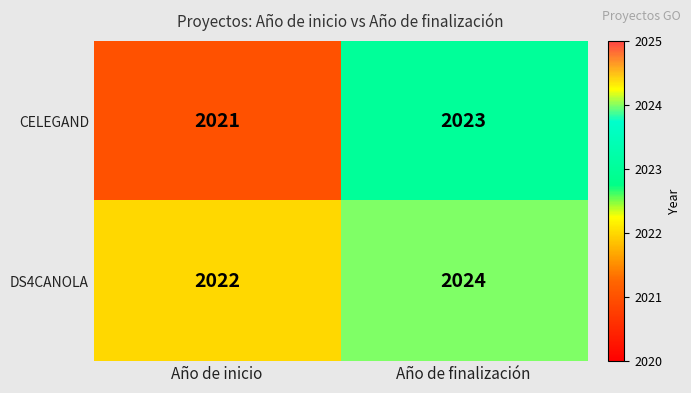

What value does the CELEGAND series have at Año de inicio?

2021